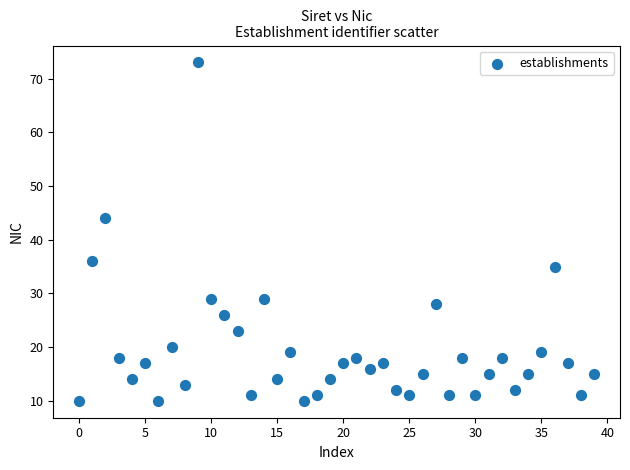

What is the range of Y values (max minus min)?

63